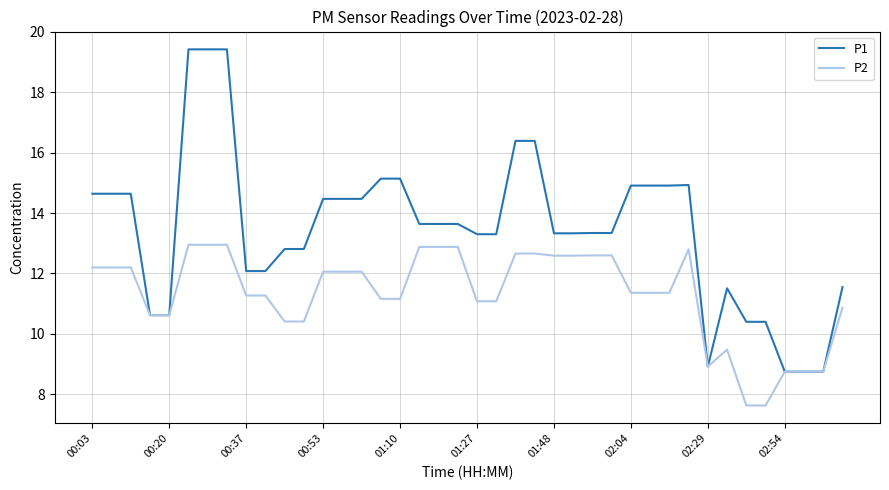

At how many categories does at least one series exceed 18?

3